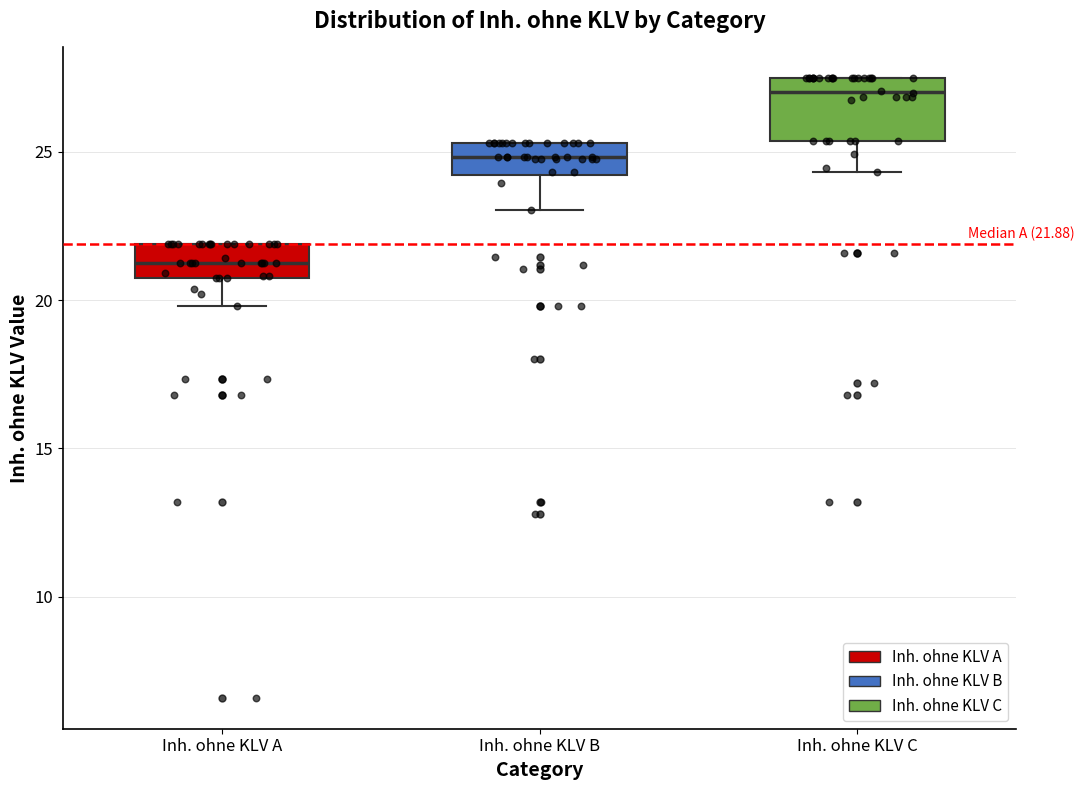

Which box has the highest median line?

Inh. ohne KLV C